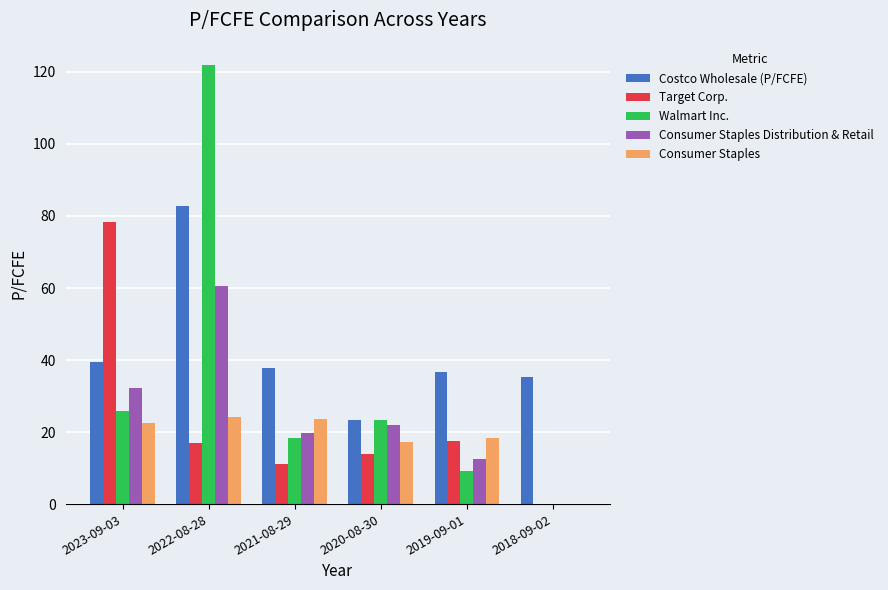

What are all the series names shown in the legend?

Costco Wholesale (P/FCFE), Target Corp., Walmart Inc., Consumer Staples Distribution & Retail, Consumer Staples